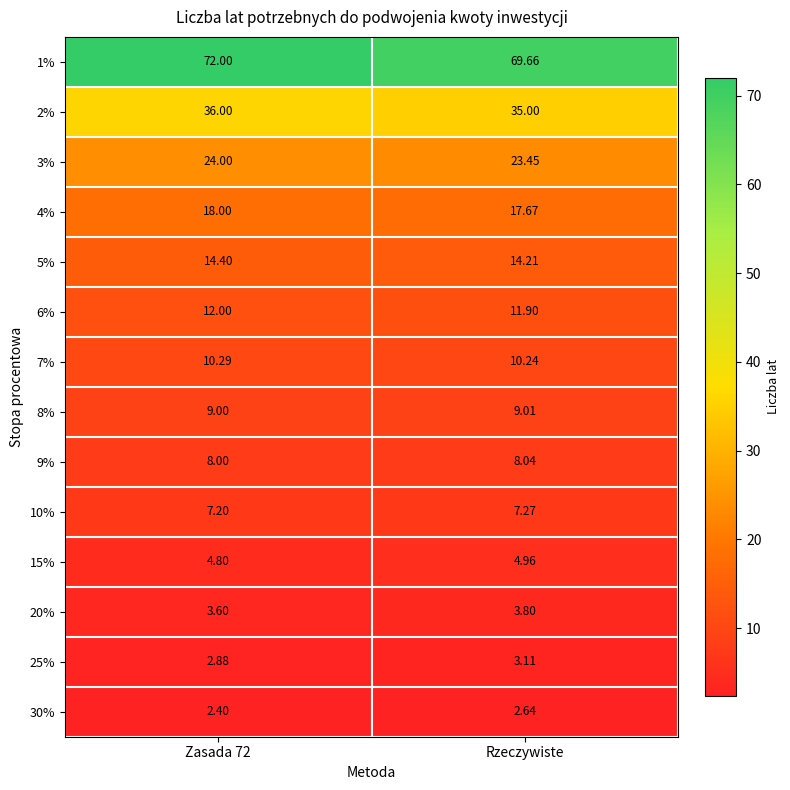

At which label is 1% closest to 70?

Rzeczywiste